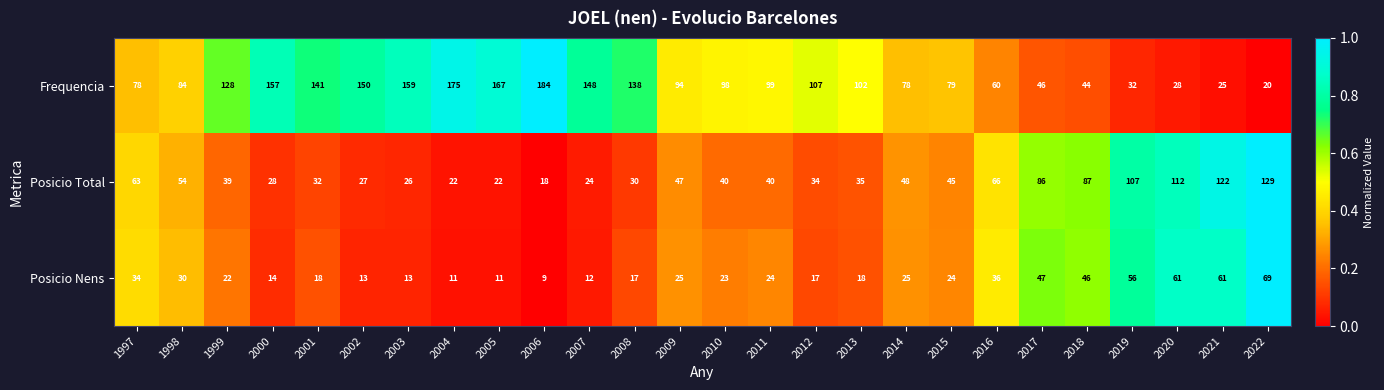

Which label corresponds to the largest value in the chart?

2006